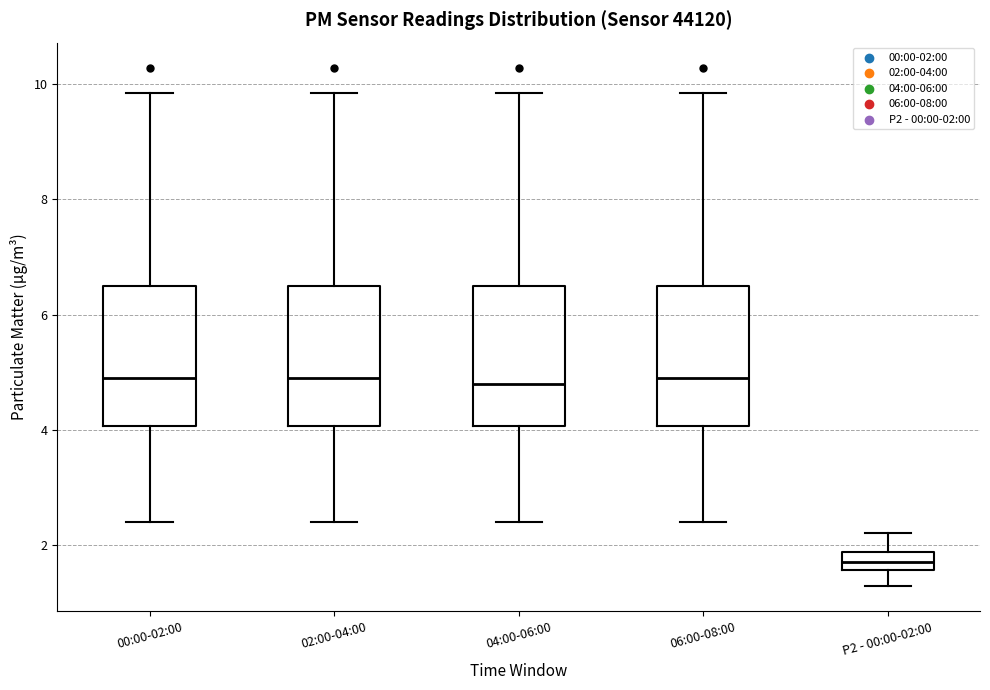

Where is the lower edge of the box for 02:00-04:00 on the y-axis? The values are not printed on the chart, so give them approximately, as read against the axis.

4.0